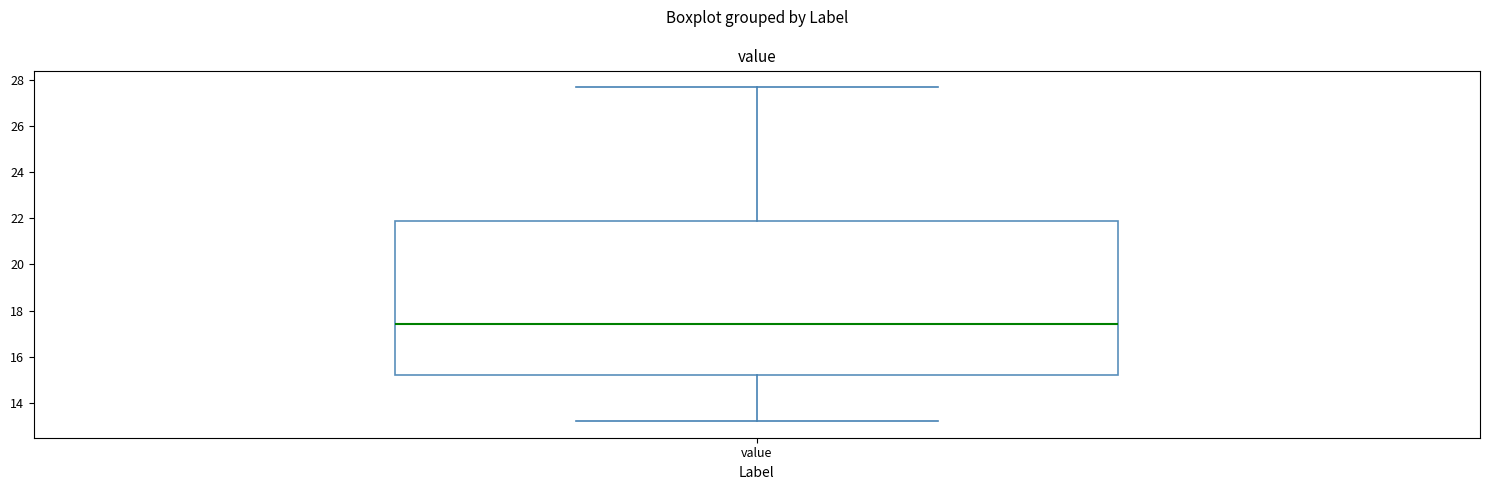

Read this box plot against the y-axis: the position of the median line, the range covered by the box, and the ends of both whiskers. The values are not printed on the chart, so give them approximately, as read against the axis.

median 17.4, box 15.2 to 22.0, whiskers 13.2 to 27.8